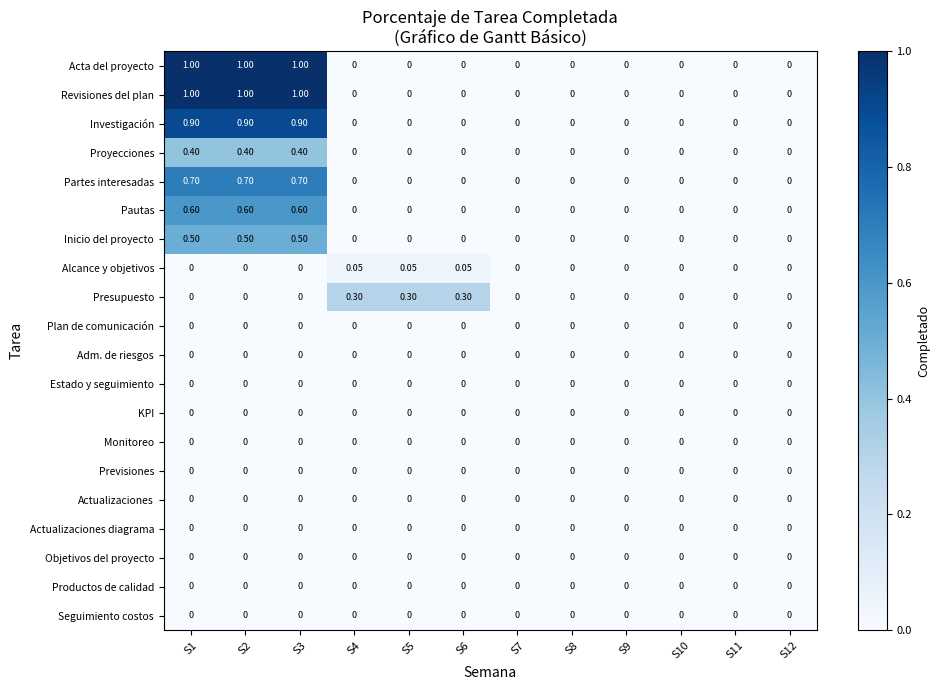

Between S6 and S12, which series saw the biggest shift?

Presupuesto